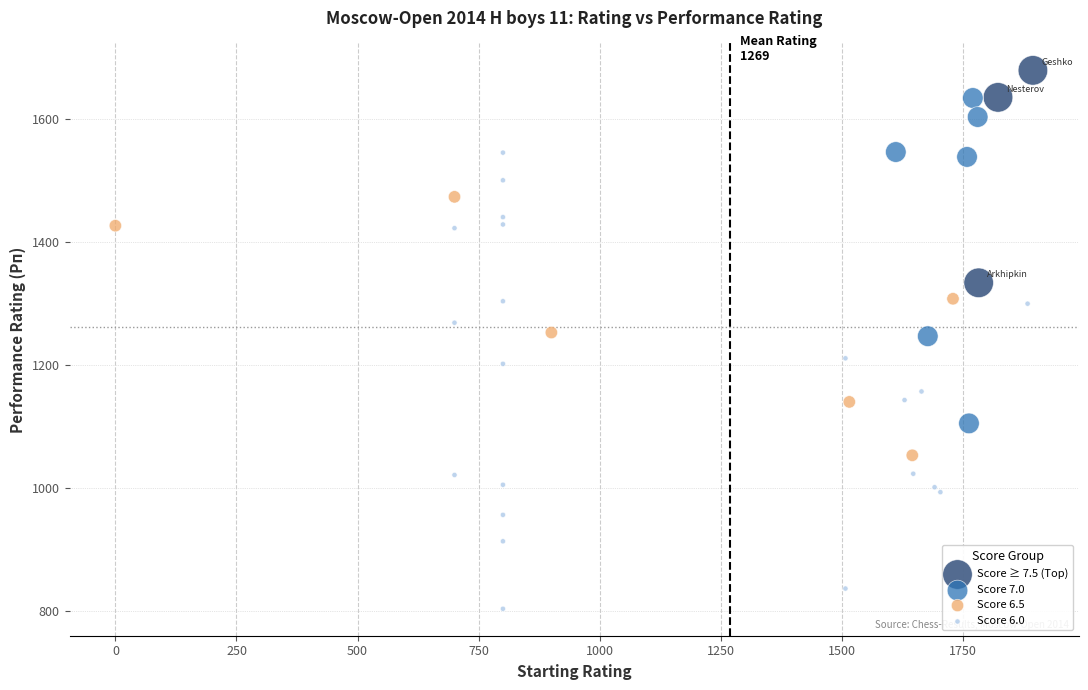

Which series has the widest spread of Y values?

Score 6.0